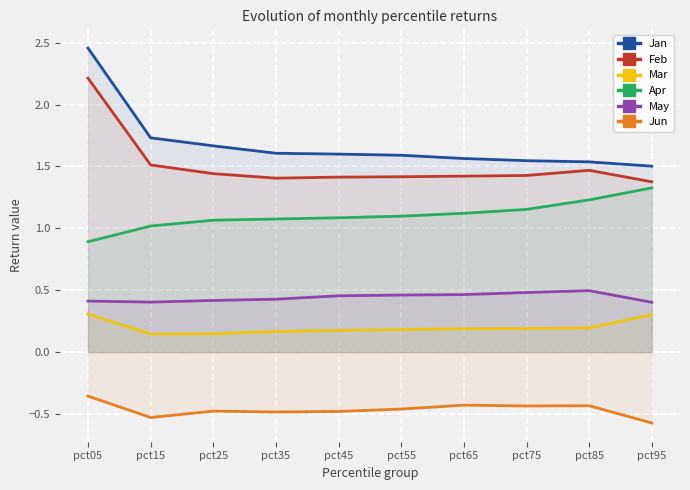

Is it true that Jan equals 1.5 at pct75?

True